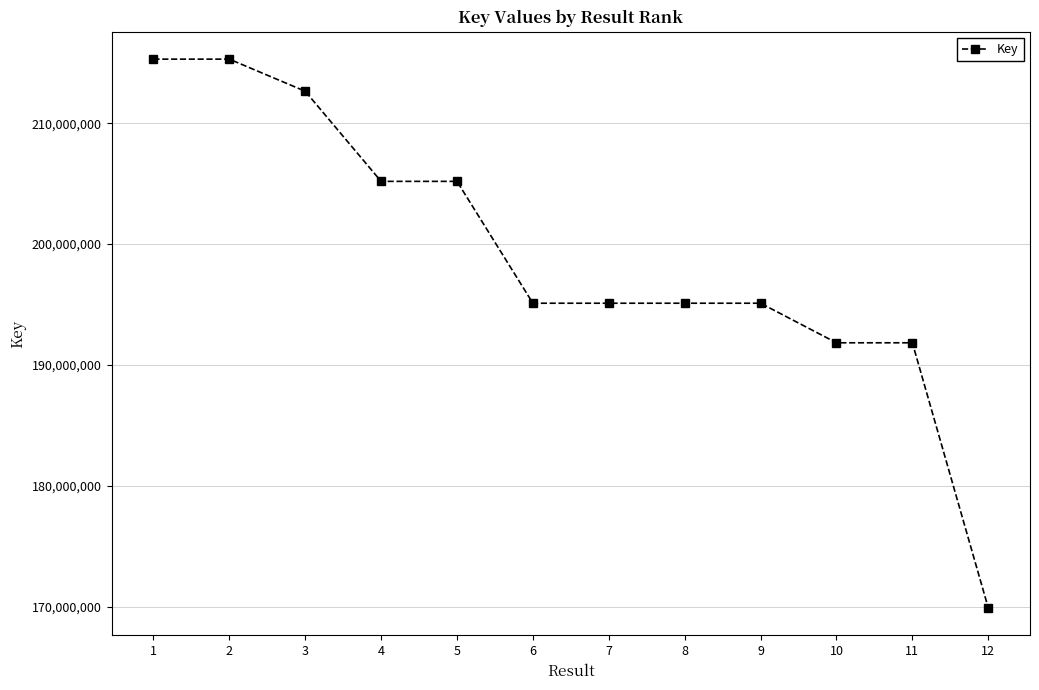

What is the difference between the maximum and second lowest values?

23469785